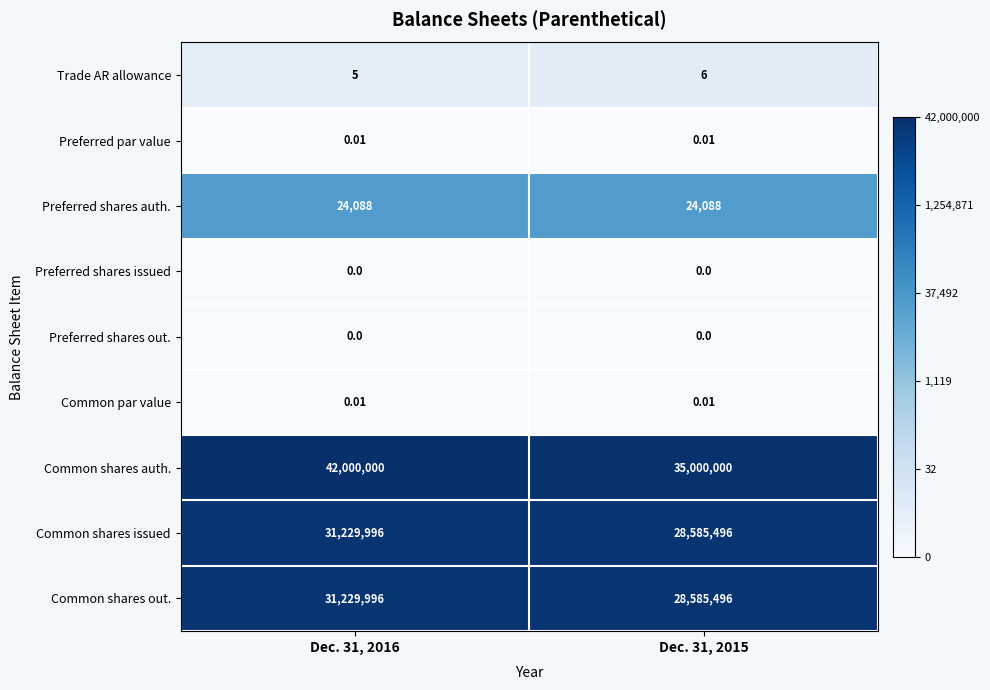

Which series has the largest total across all categories?

Common shares auth.